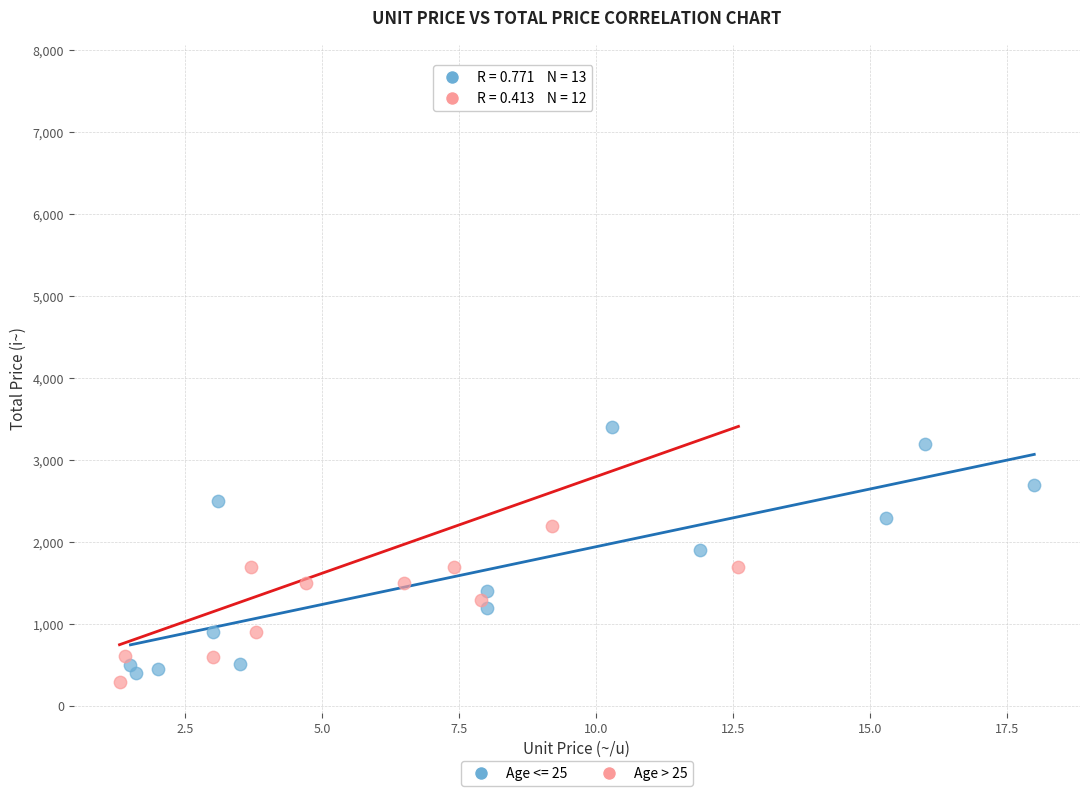

Which series reaches the maximum Y coordinate?

Age > 25